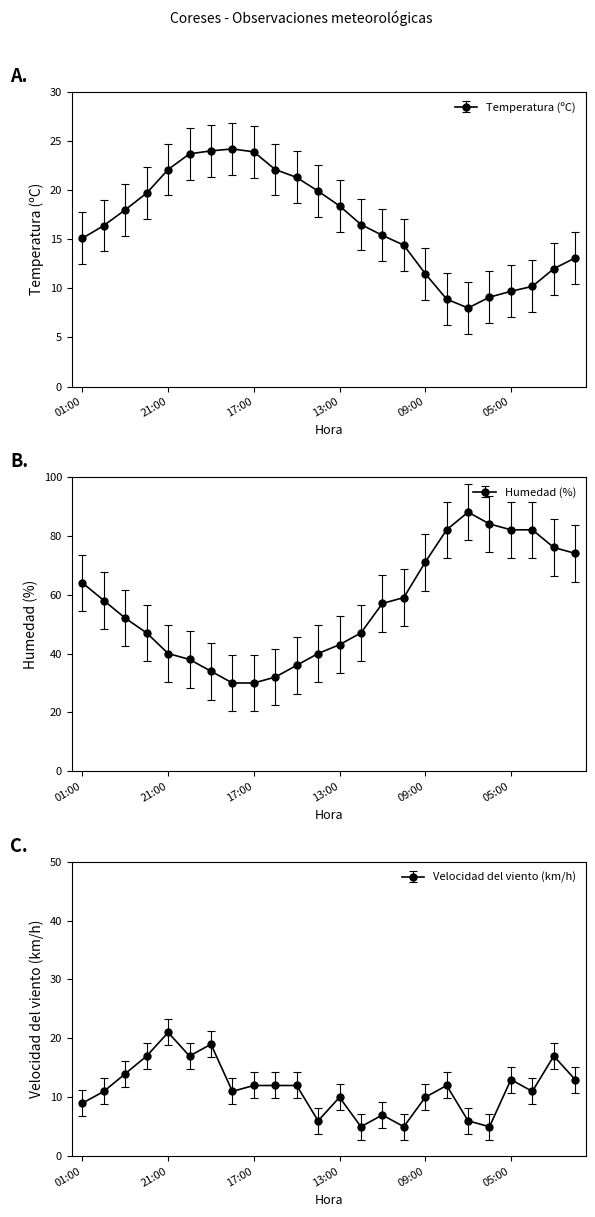

What is the sum of the Velocidad del viento (km/h) values at 08:00 and 17:00?

24.0